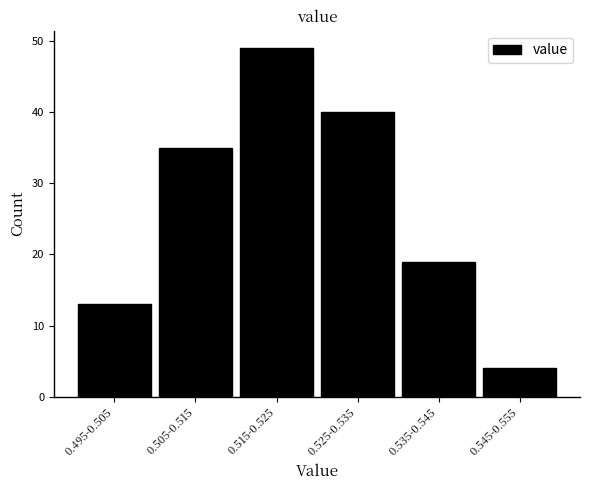

Reading right to left, what are all the values shown in this chart?

0.545-0.555=4	0.535-0.545=19	0.525-0.535=40	0.515-0.525=49	0.505-0.515=35	0.495-0.505=13